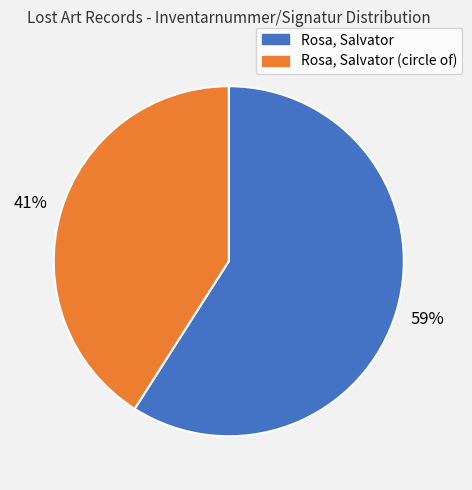

Is there a majority slice in this chart?

Yes